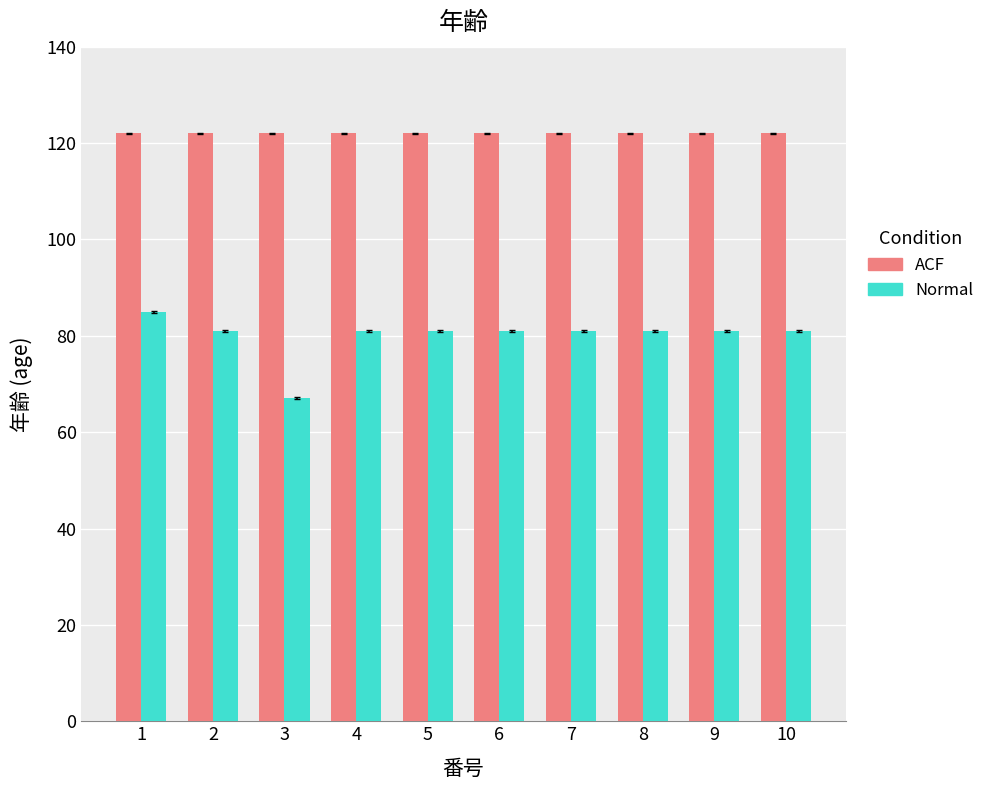

How many categories are shown in the chart?

10